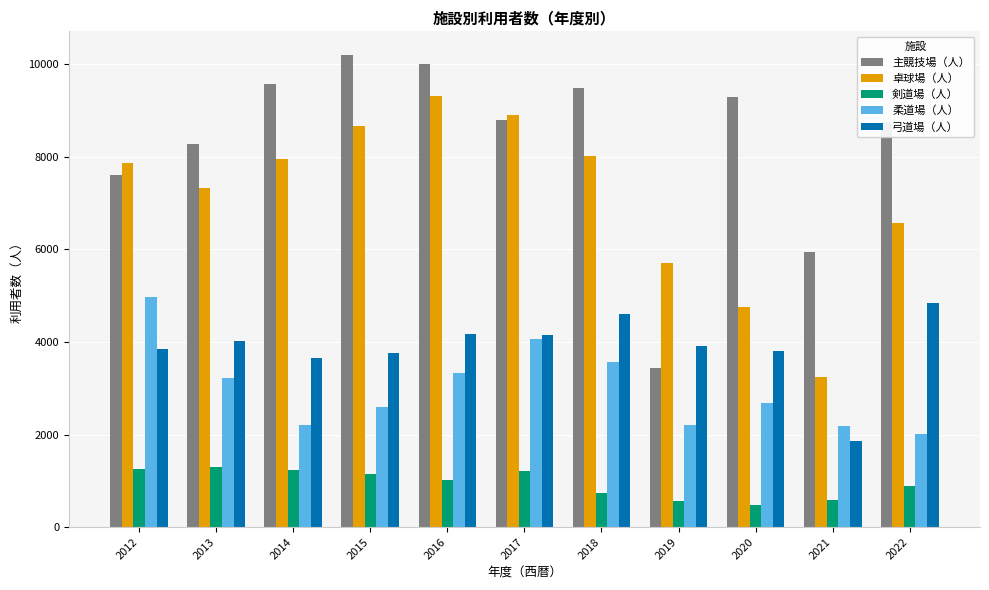

What is the highest value of the 主競技場（人） series?

10205